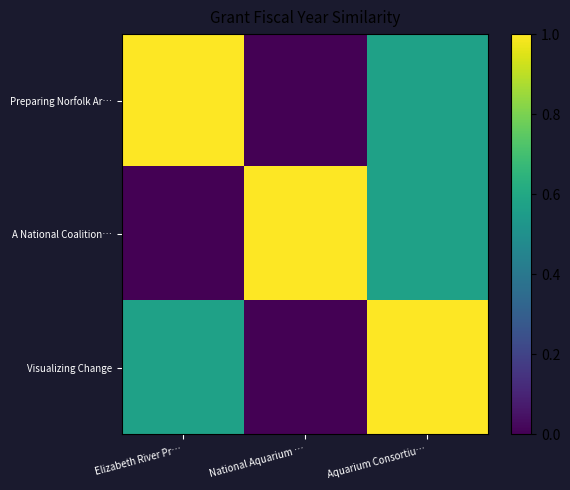

Between Aquarium Consortiu… and Elizabeth River Pr…, which is larger?

Elizabeth River Pr…